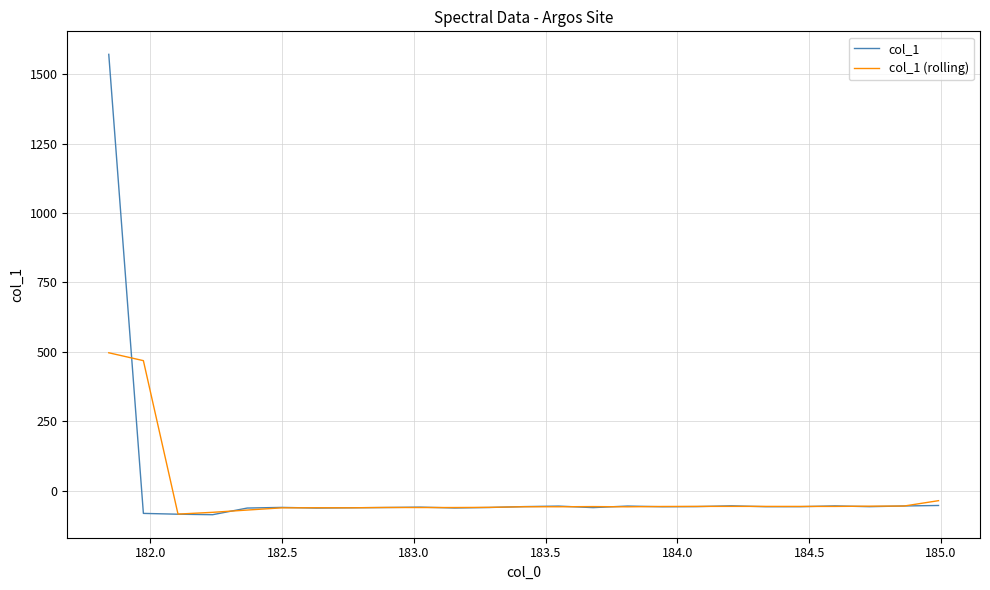

In col_1 (rolling), how many points are lower than both neighbors (excluding endpoints)?

6